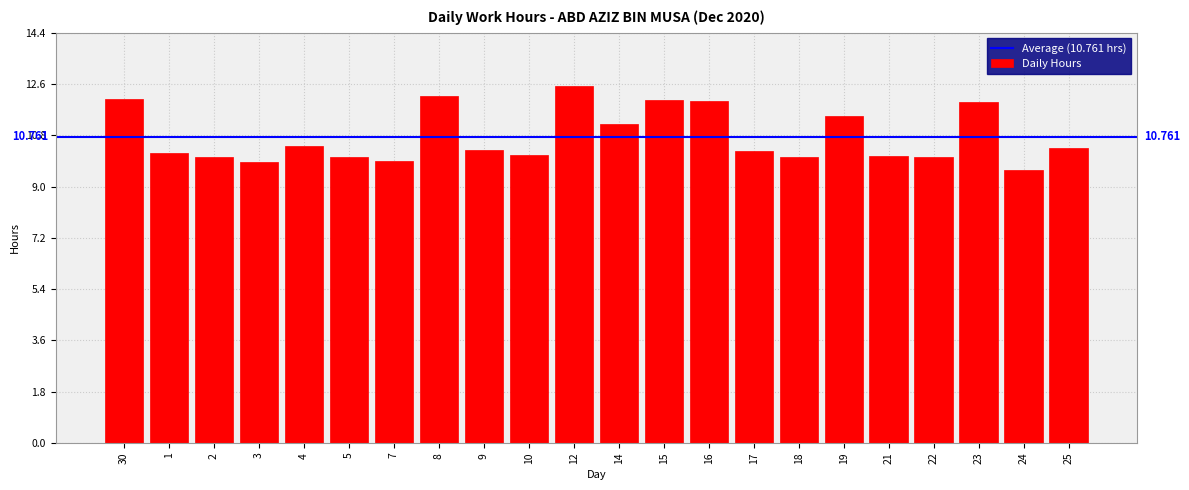

What is the minimum value shown in the chart?

9.6